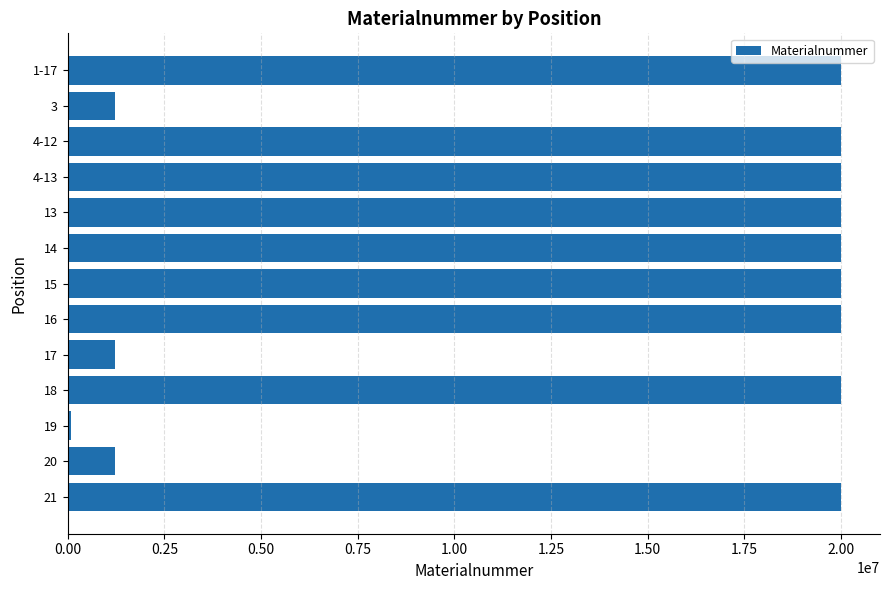

What is the average value?

14139955